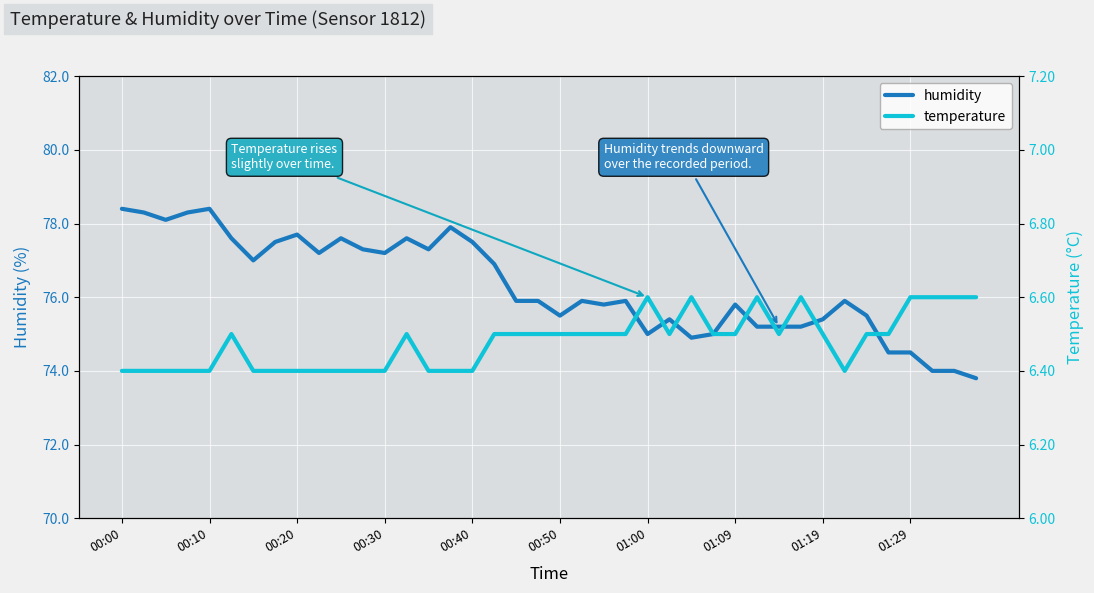

How many lines are shown in the chart?

2